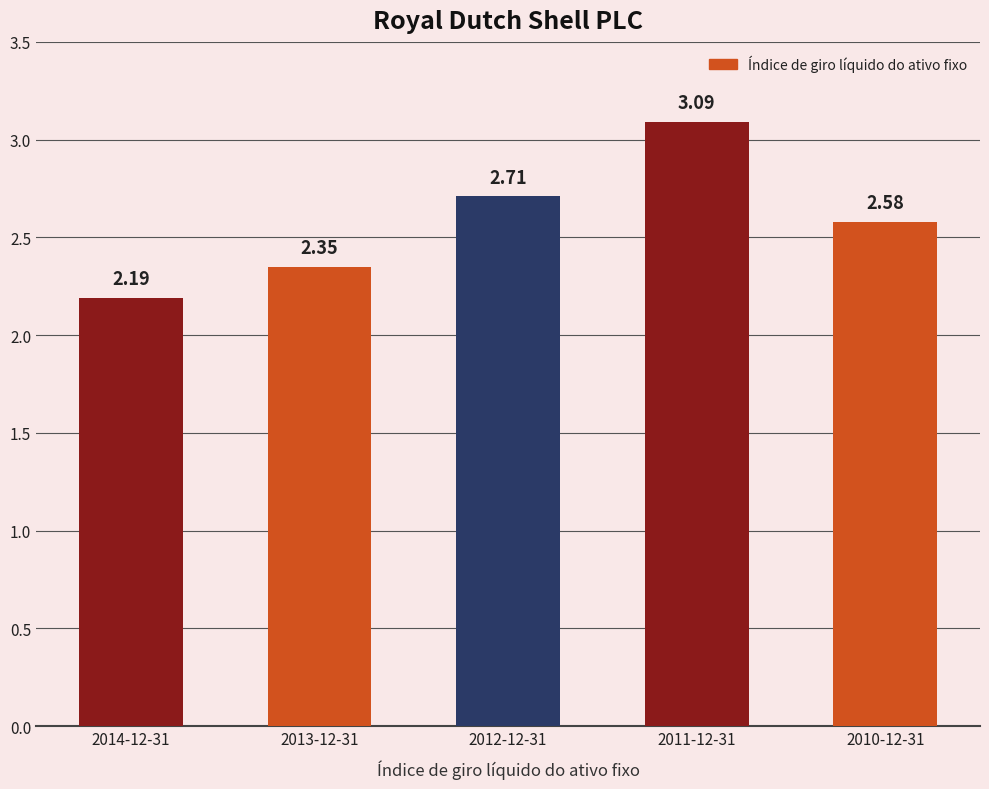

Rank the categories by value from highest to lowest.

2011-12-31, 2012-12-31, 2010-12-31, 2013-12-31, 2014-12-31